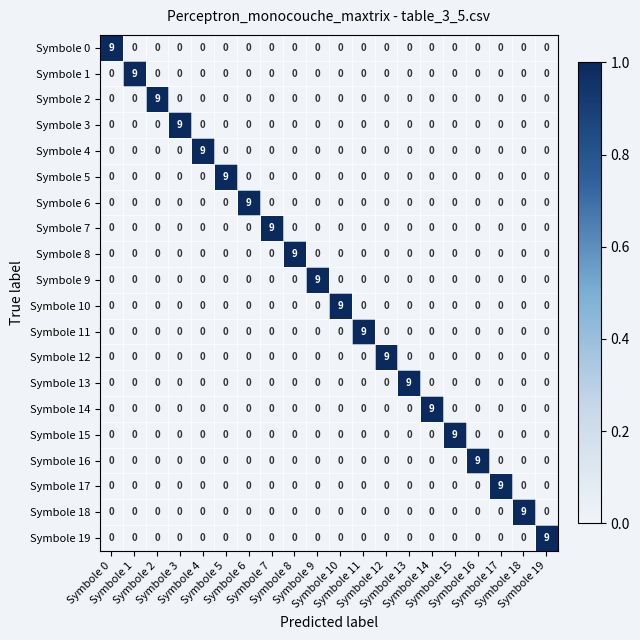

What is the greatest value displayed?

9